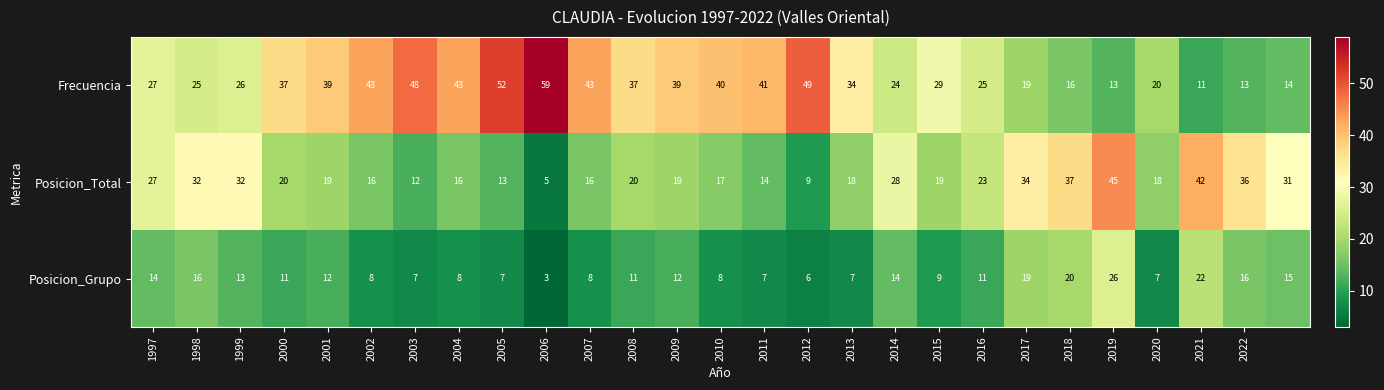

How many distinct data groups are displayed?

3